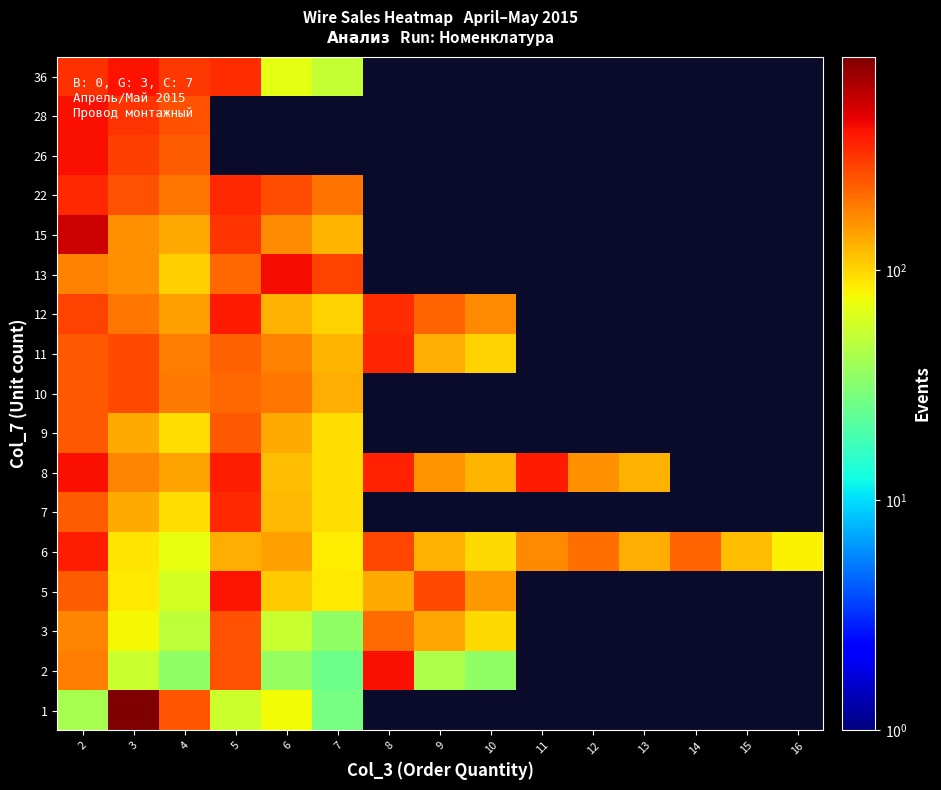

How many categories are shown in the chart?

15